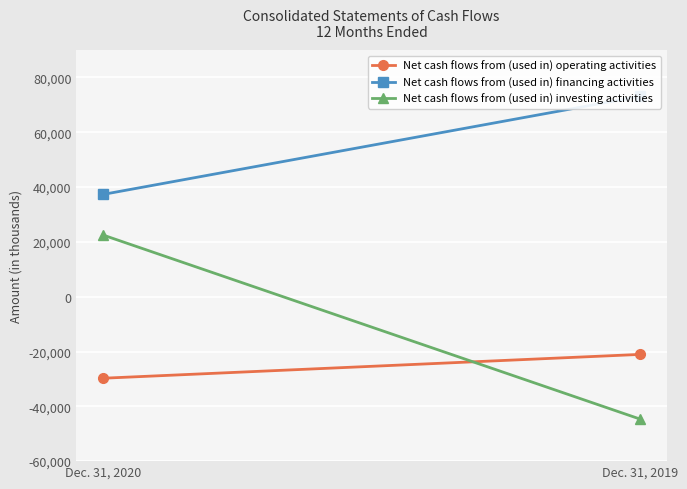

At which label is Net cash flows from (used in) financing activities closest to 55224?

Dec. 31, 2020